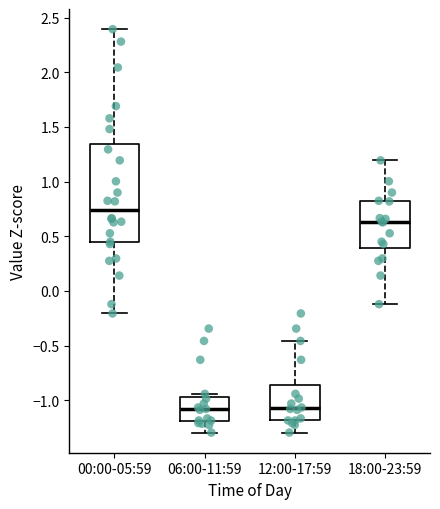

Which box's median line is the highest?

00:00-05:59